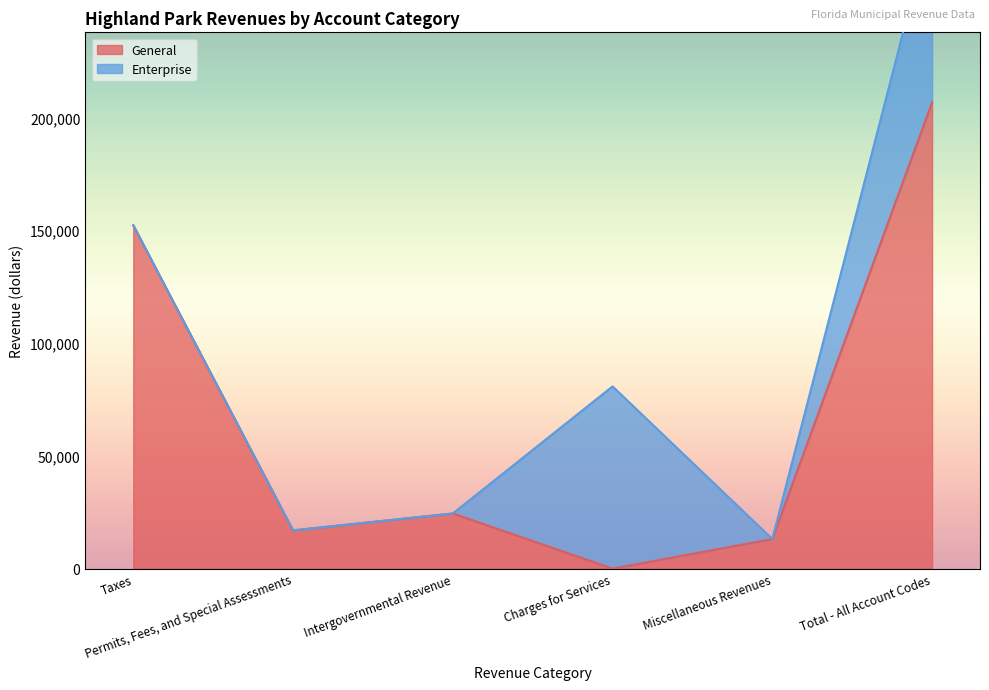

What is the label of the 5th point from the right?

Permits, Fees, and Special Assessments